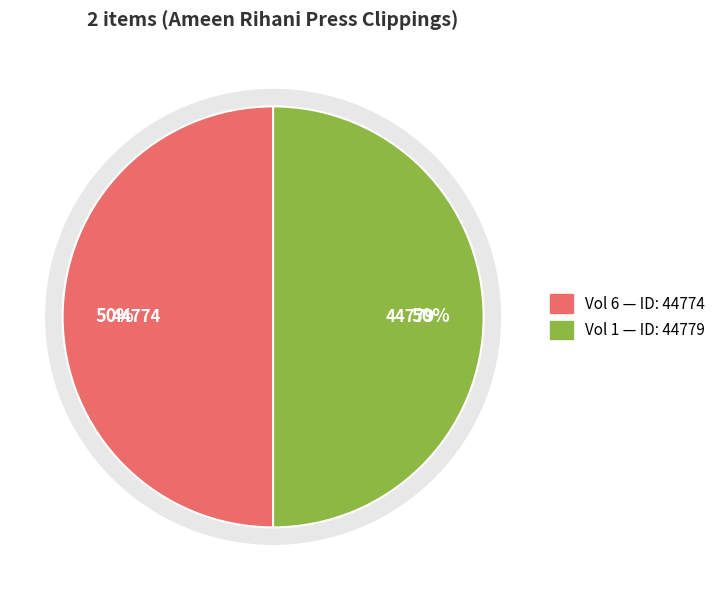

The Ameen Rihani Press Clippings, Volume 6 slice represents 50% of the pie. True or false?

True